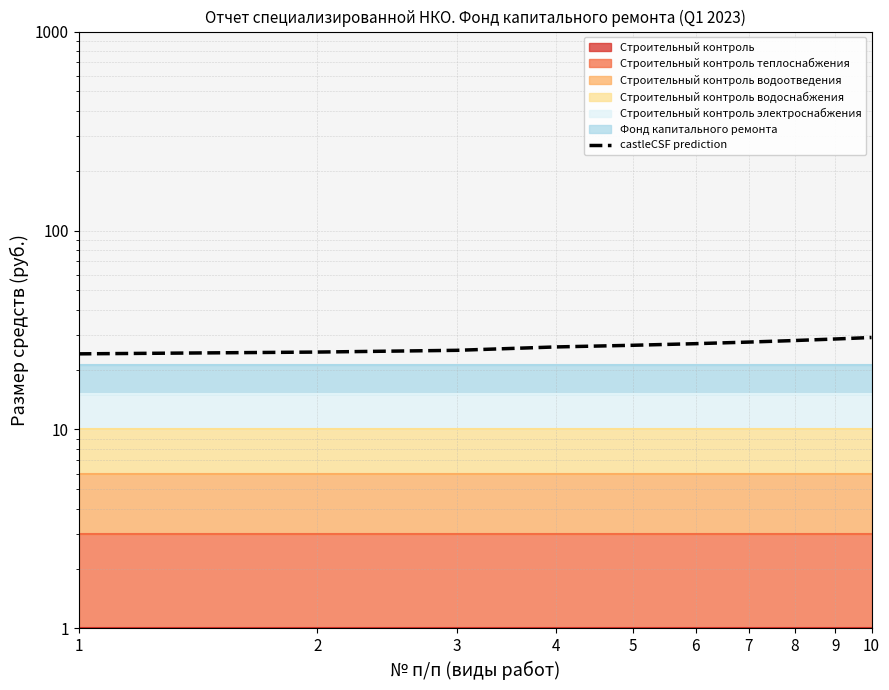

Reading left to right, list all the values displayed in this chart.

24.0	24.5	25.0	26.0	26.5	27.0	27.5	28.0	28.5	29.0